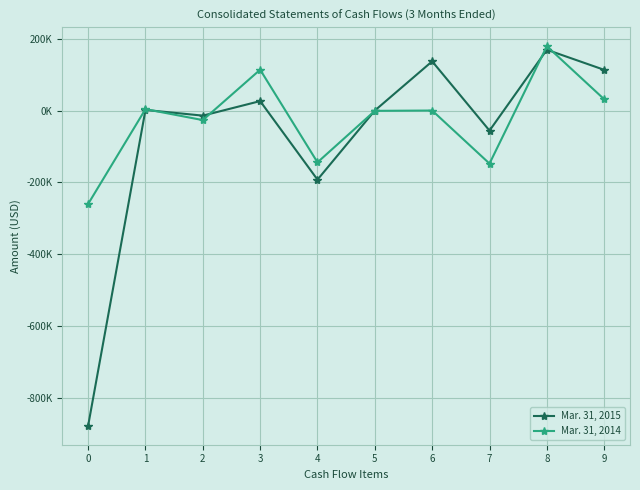

What is the difference between the maximum and second lowest values in the Mar. 31, 2015 series?

361781